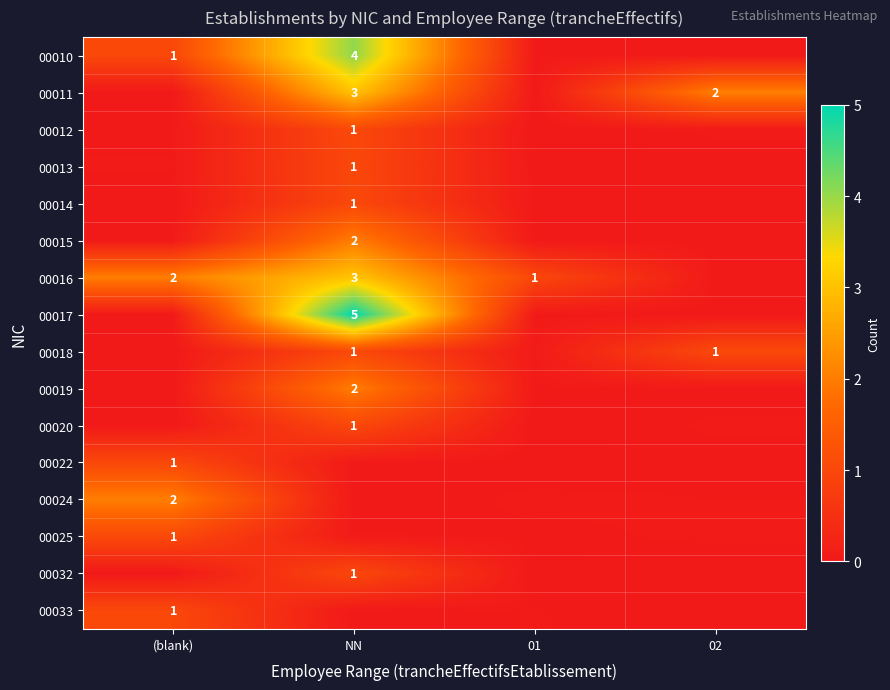

The 00024 series shows 0.0 at 01. True or false?

True